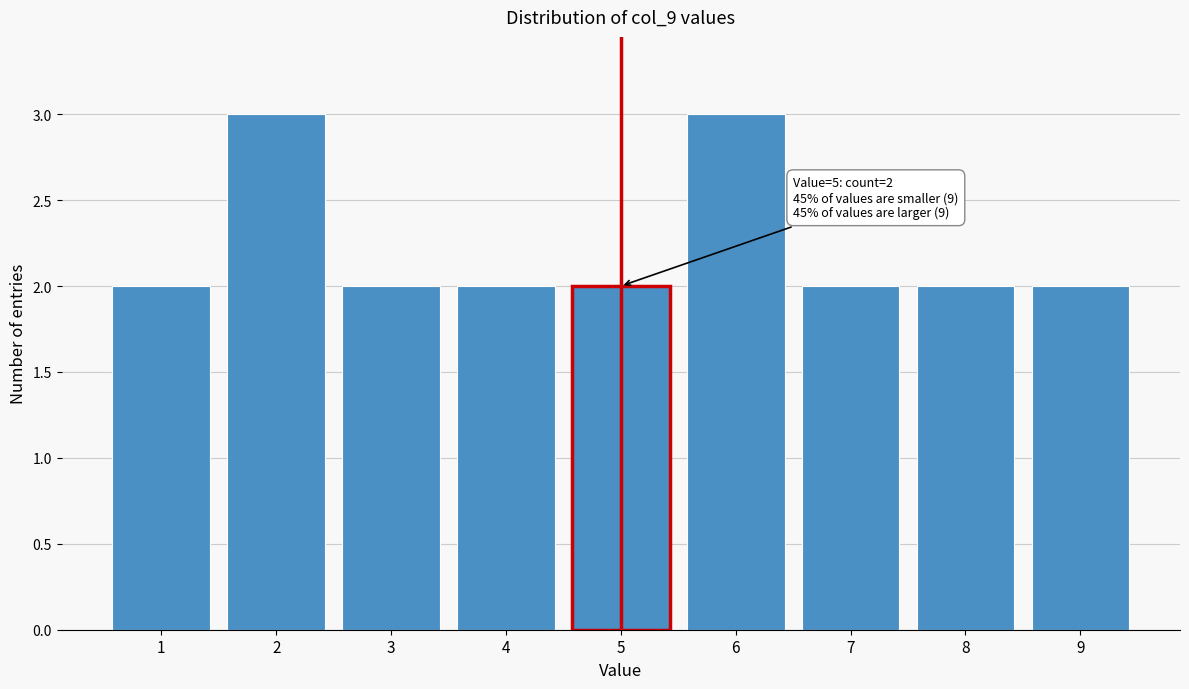

Reading right to left, transcribe all the data shown in this chart.

2	2	2	3	2	2	2	3	2